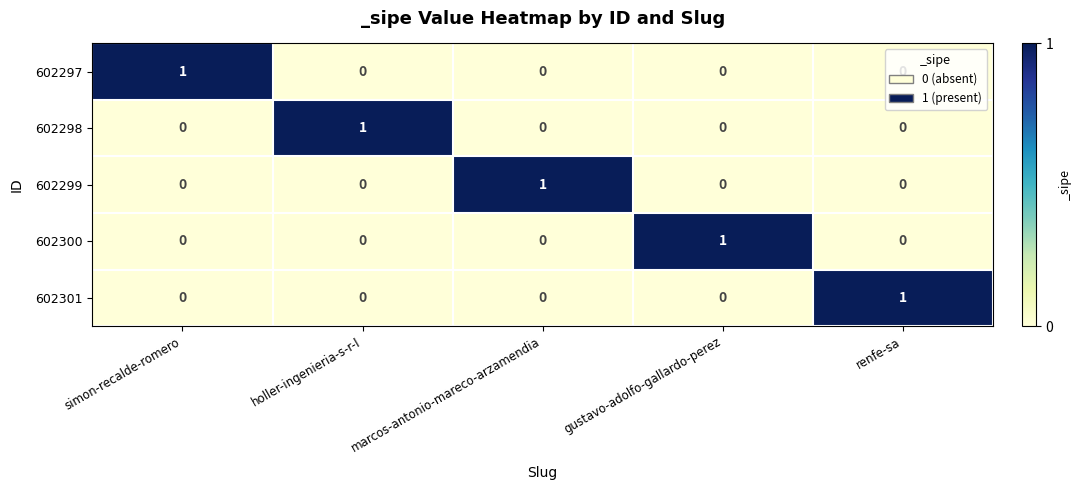

At which label does 602300 reach its peak?

gustavo-adolfo-gallardo-perez